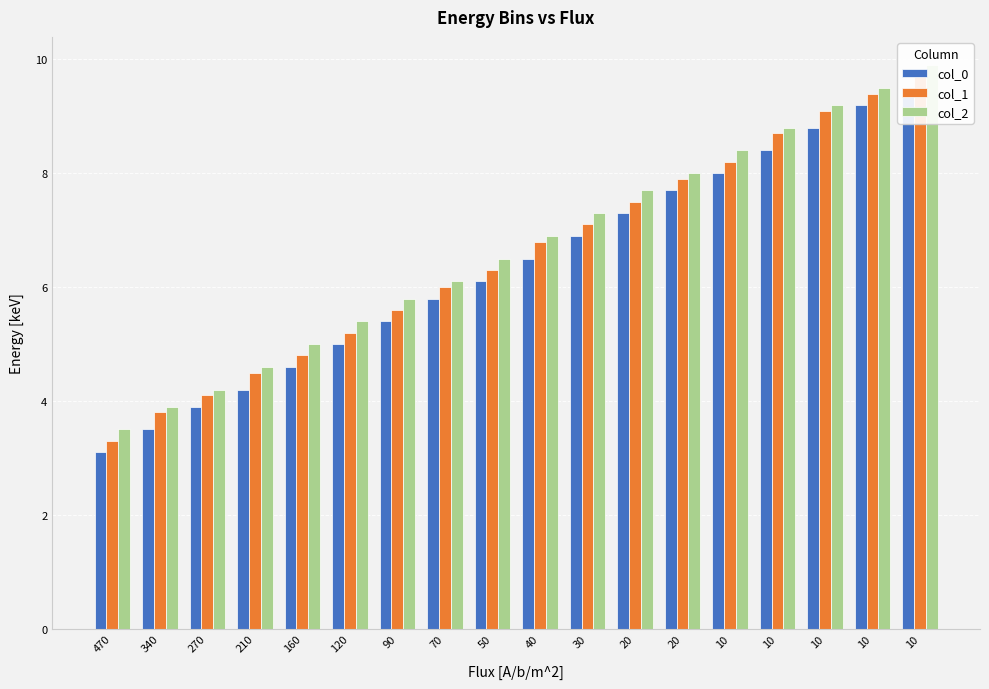

Between 160 and 10, which series saw the biggest shift?

col_1